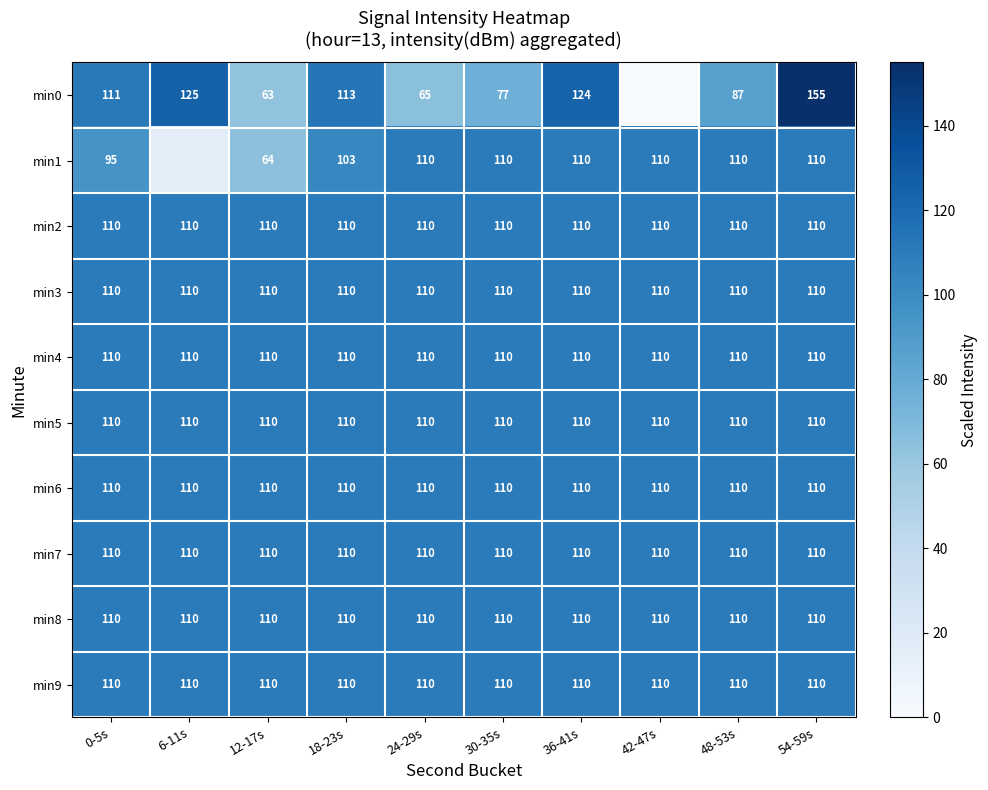

Rank the categories by min9 value from lowest to highest.

0-5s, 6-11s, 12-17s, 18-23s, 24-29s, 30-35s, 36-41s, 42-47s, 48-53s, 54-59s